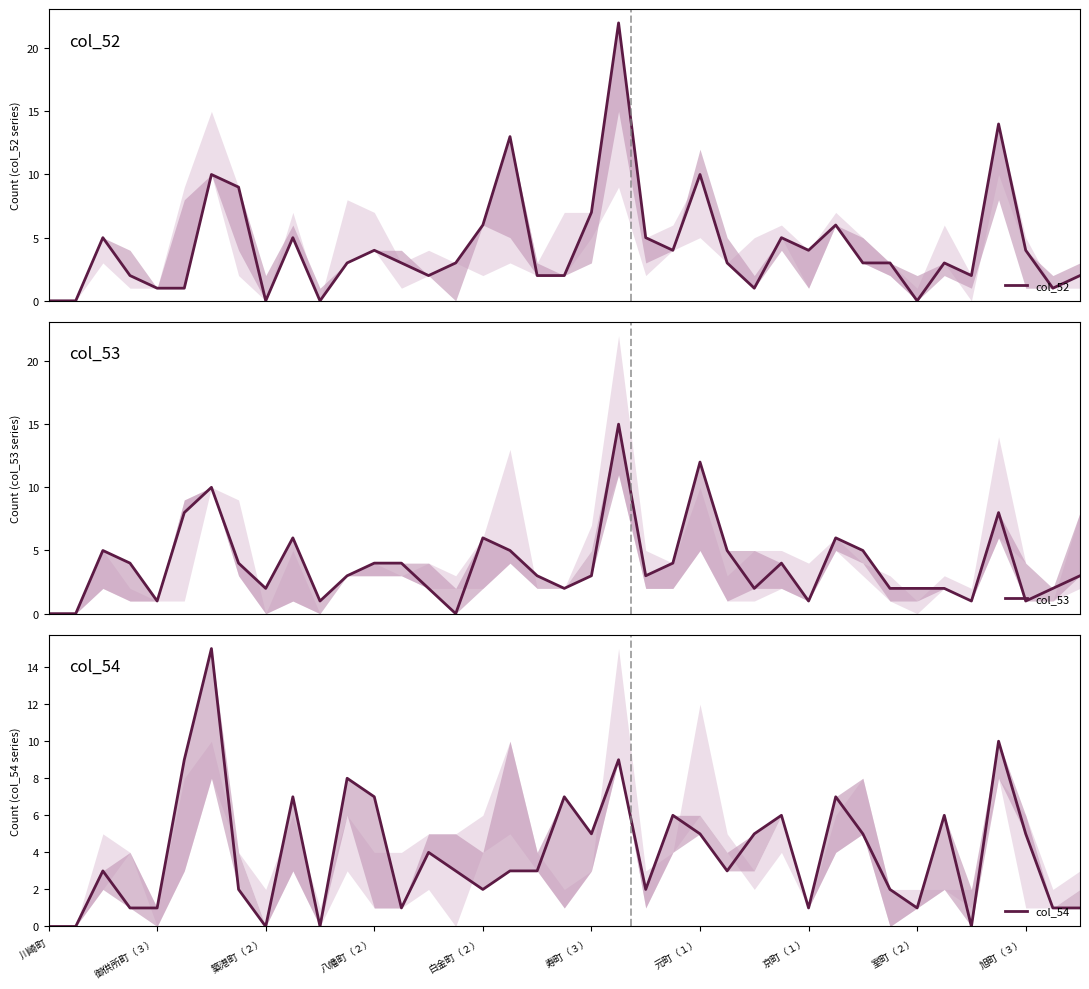

What is the average value of the col_53 series?

4